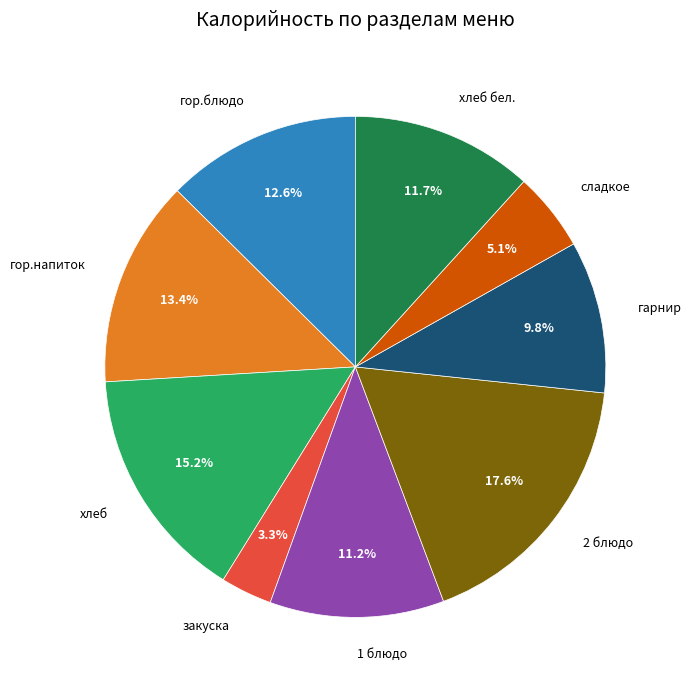

Count the number of slices in the pie.

9